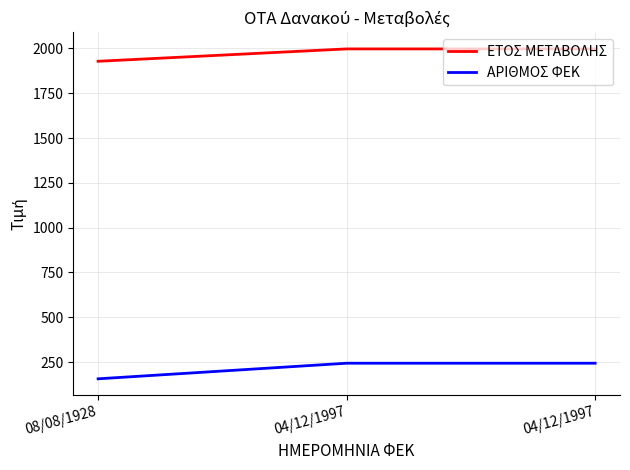

What is the average value of the ΕΤΟΣ ΜΕΤΑΒΟΛΗΣ series?

1974